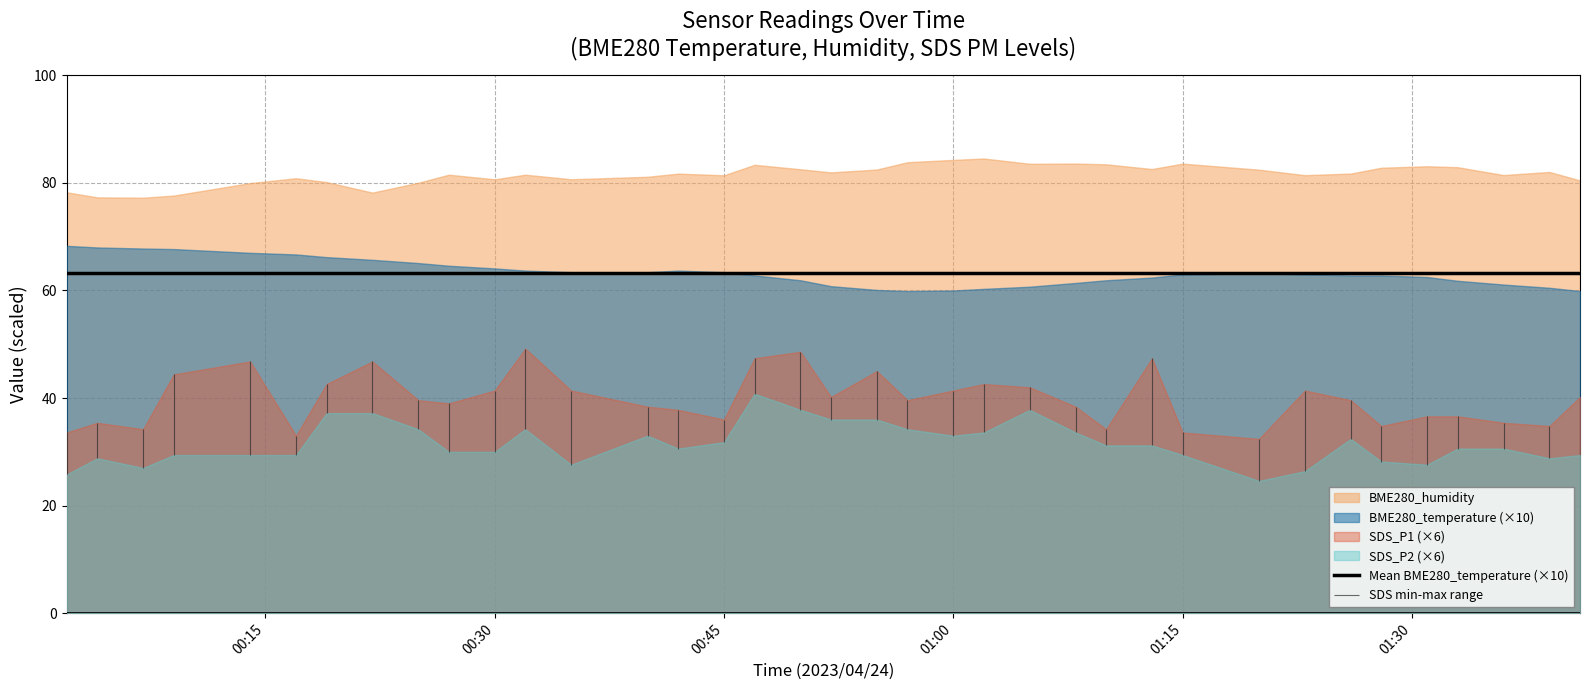

How many interior local peaks does the SDS_P2 series have?

6